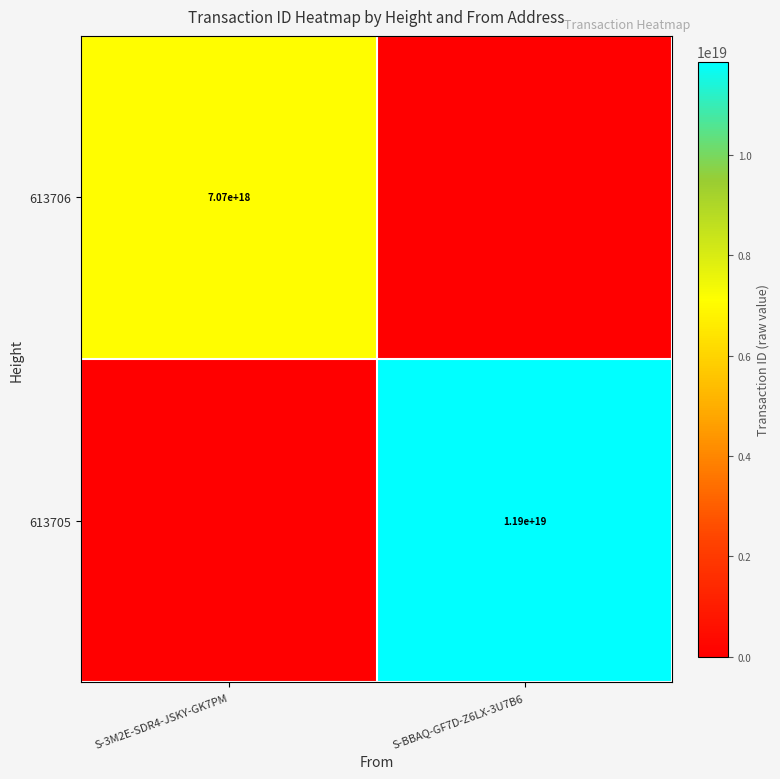

Is it true that 613705 equals 11900000000000000000 at S-BBAQ-GF7D-Z6LX-3U7B6?

True